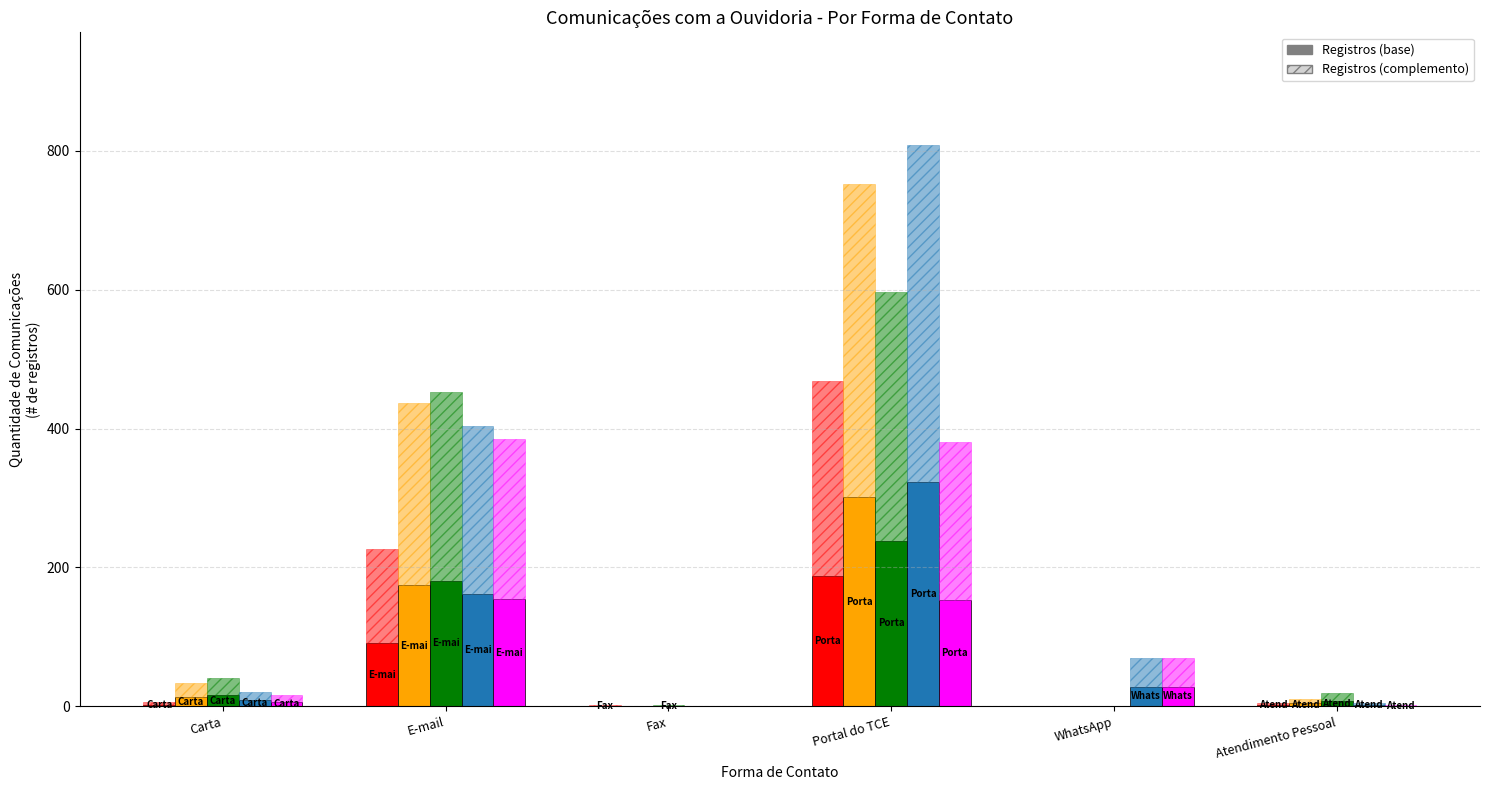

Which category has the highest value across all series?

E-mail